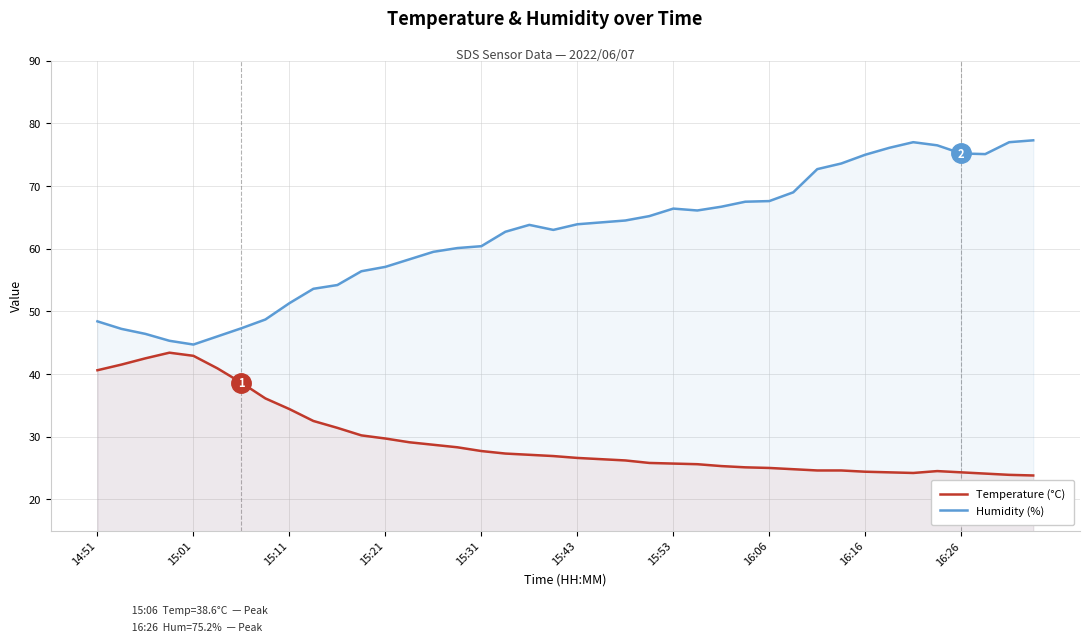

How many data points in Temperature (°C) are less than 26?

17